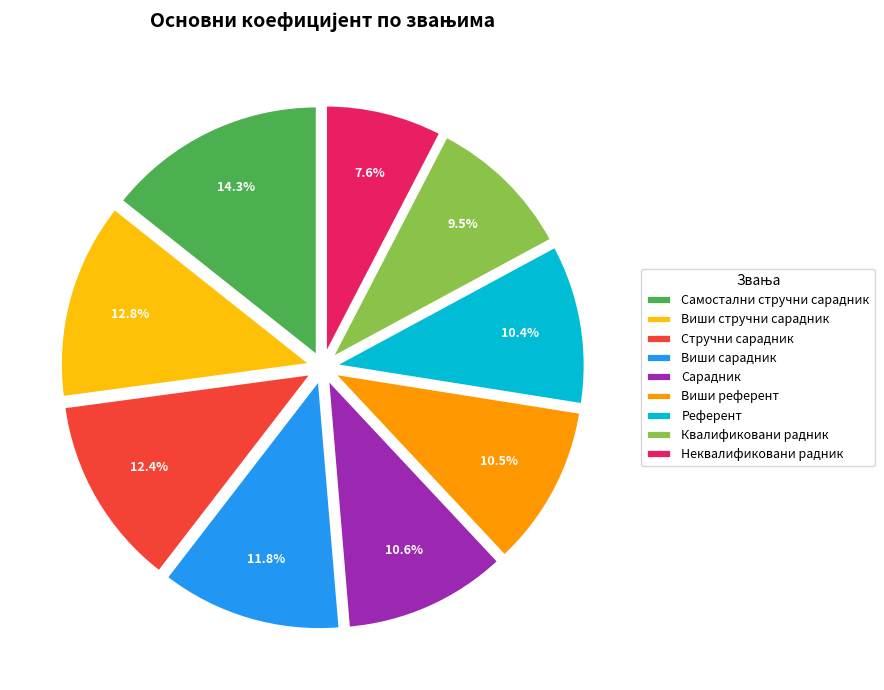

Combined, what portion of the pie is Референт and Виши сарадник?

22.2%